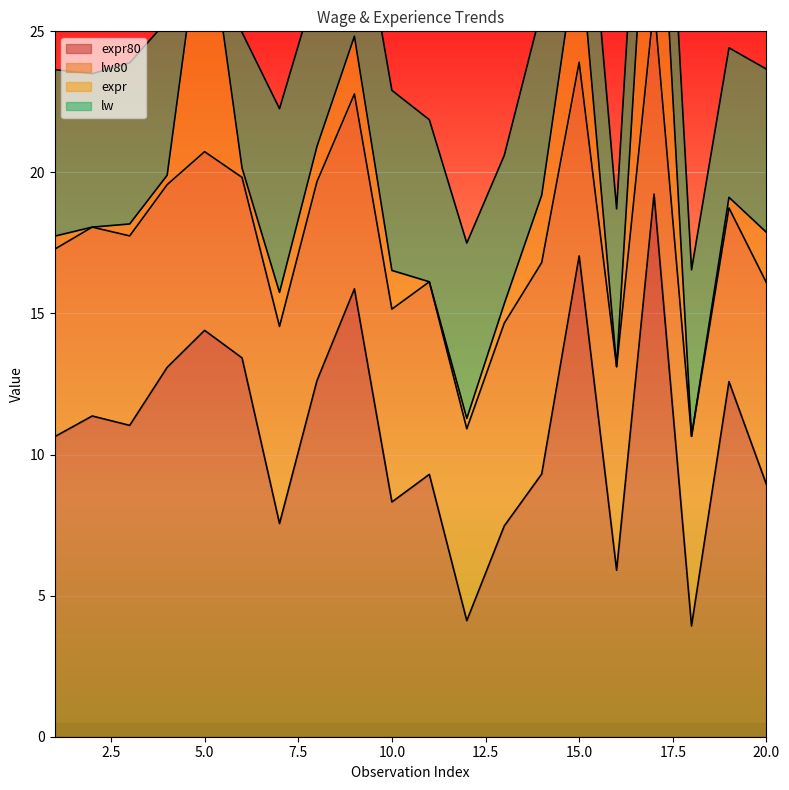

Is it true that expr80 equals 5.6 at 12?

False